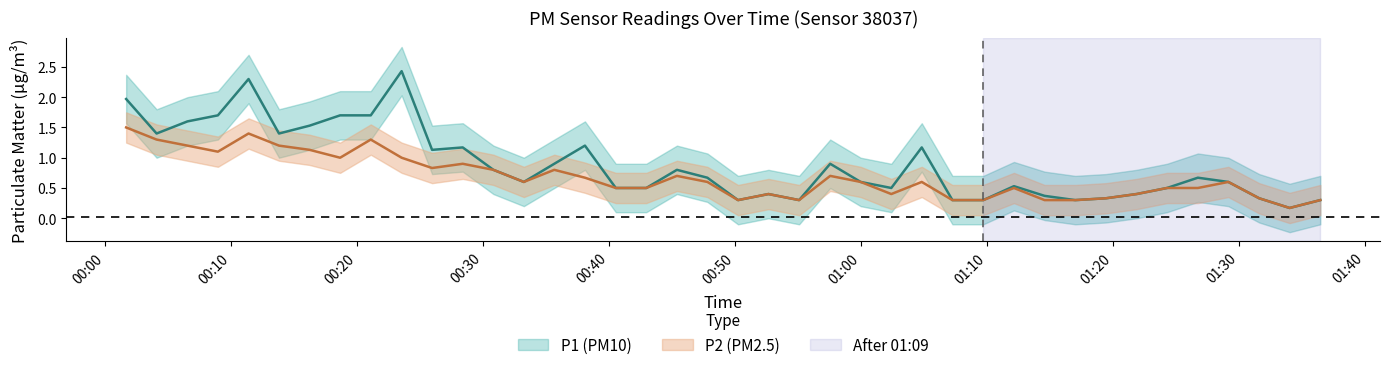

Reading left to right, what are all the values shown in this chart?

P1: 2023-11-19T00:01:39=2.0	2023-11-19T00:04:04=1.4	2023-11-19T00:06:31=1.6	2023-11-19T00:08:56=1.7	2023-11-19T00:11:22=2.3	2023-11-19T00:13:47=1.4	2023-11-19T00:16:13=1.5	2023-11-19T00:18:38=1.7	2023-11-19T00:21:04=1.7	2023-11-19T00:23:31=2.4	2023-11-19T00:25:56=1.1	2023-11-19T00:28:22=1.2	2023-11-19T00:30:48=0.8	2023-11-19T00:33:13=0.6	2023-11-19T00:35:38=0.9	2023-11-19T00:38:04=1.2	2023-11-19T00:40:31=0.5	2023-11-19T00:42:56=0.5	2023-11-19T00:45:22=0.8	2023-11-19T00:47:47=0.7	2023-11-19T00:50:13=0.3	2023-11-19T00:52:38=0.4	2023-11-19T00:55:04=0.3	2023-11-19T00:57:32=0.9	2023-11-19T00:59:57=0.6	2023-11-19T01:02:23=0.5	2023-11-19T01:04:48=1.2	2023-11-19T01:07:14=0.3	2023-11-19T01:09:41=0.3	2023-11-19T01:12:07=0.5	2023-11-19T01:14:33=0.4	2023-11-19T01:16:59=0.3	2023-11-19T01:19:25=0.3	2023-11-19T01:21:51=0.4	2023-11-19T01:24:16=0.5	2023-11-19T01:26:43=0.7	2023-11-19T01:29:08=0.6	2023-11-19T01:31:35=0.3	2023-11-19T01:34:00=0.2	2023-11-19T01:36:26=0.3
P2: 2023-11-19T00:01:39=1.5	2023-11-19T00:04:04=1.3	2023-11-19T00:06:31=1.2	2023-11-19T00:08:56=1.1	2023-11-19T00:11:22=1.4	2023-11-19T00:13:47=1.2	2023-11-19T00:16:13=1.1	2023-11-19T00:18:38=1.0	2023-11-19T00:21:04=1.3	2023-11-19T00:23:31=1.0	2023-11-19T00:25:56=0.8	2023-11-19T00:28:22=0.9	2023-11-19T00:30:48=0.8	2023-11-19T00:33:13=0.6	2023-11-19T00:35:38=0.8	2023-11-19T00:38:04=0.7	2023-11-19T00:40:31=0.5	2023-11-19T00:42:56=0.5	2023-11-19T00:45:22=0.7	2023-11-19T00:47:47=0.6	2023-11-19T00:50:13=0.3	2023-11-19T00:52:38=0.4	2023-11-19T00:55:04=0.3	2023-11-19T00:57:32=0.7	2023-11-19T00:59:57=0.6	2023-11-19T01:02:23=0.4	2023-11-19T01:04:48=0.6	2023-11-19T01:07:14=0.3	2023-11-19T01:09:41=0.3	2023-11-19T01:12:07=0.5	2023-11-19T01:14:33=0.3	2023-11-19T01:16:59=0.3	2023-11-19T01:19:25=0.3	2023-11-19T01:21:51=0.4	2023-11-19T01:24:16=0.5	2023-11-19T01:26:43=0.5	2023-11-19T01:29:08=0.6	2023-11-19T01:31:35=0.3	2023-11-19T01:34:00=0.2	2023-11-19T01:36:26=0.3